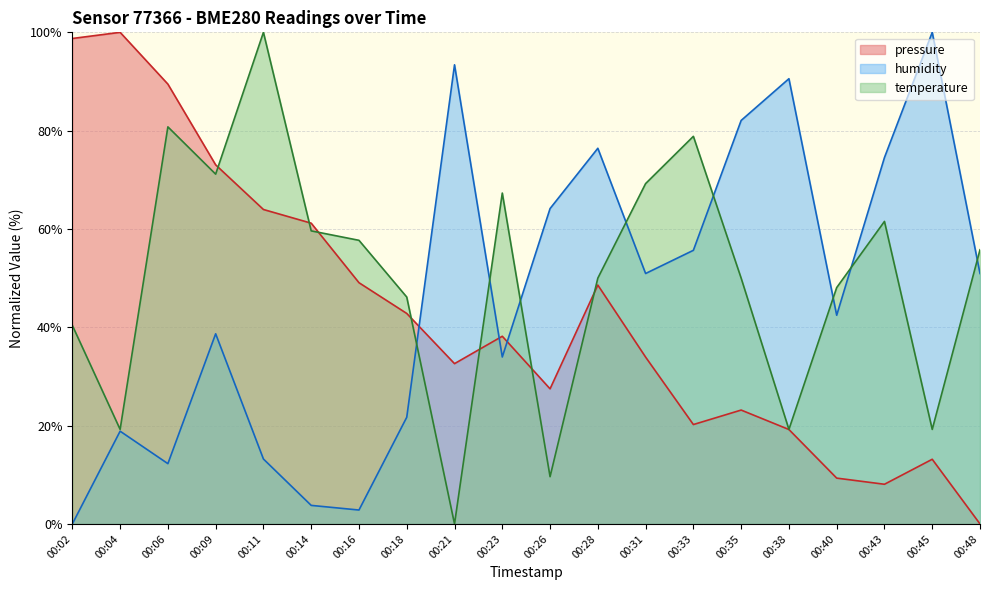

What is the average value of the pressure series?

42.6